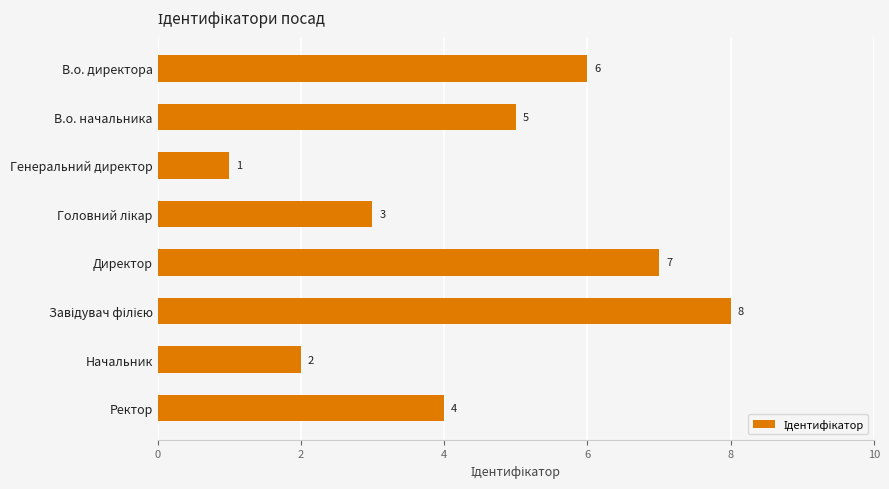

Reading top to bottom, extract all data points from this chart.

6	5	1	3	7	8	2	4